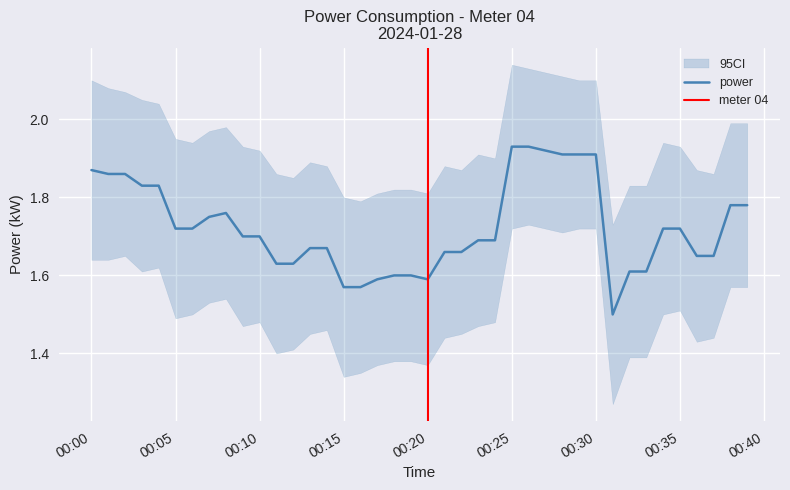

What is the lowest value of the power series?

1.5